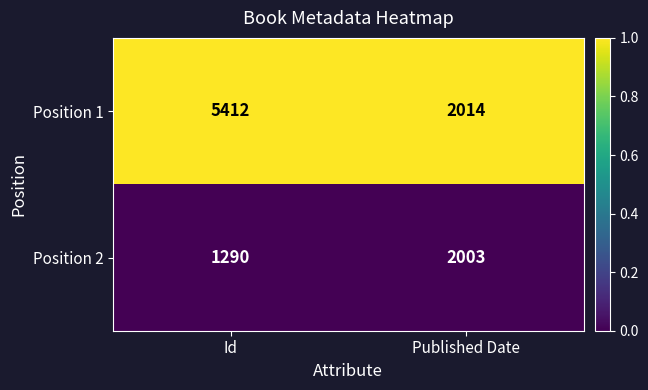

Where is Position 2 nearest to the value 1646?

Id